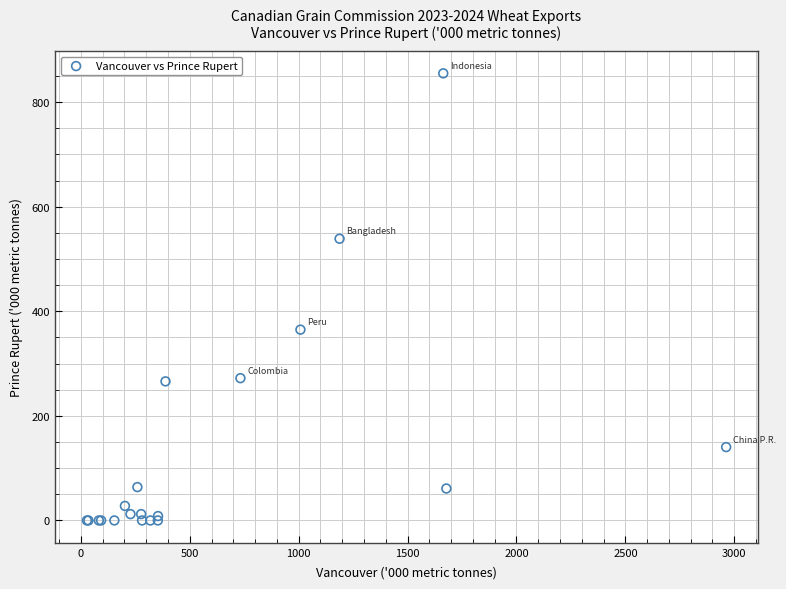

What Y value in the scatter plot is closest to 427?

364.9